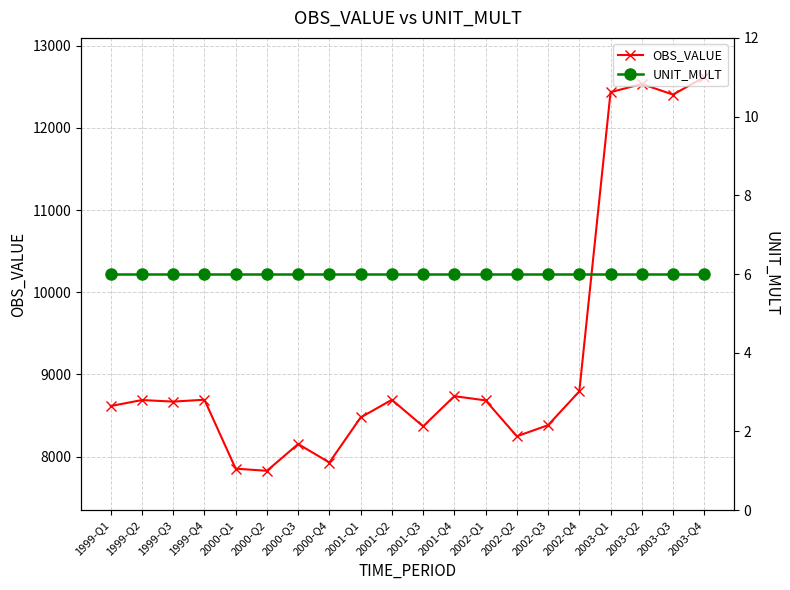

The OBS_VALUE series shows 8369 at 2001-Q3. True or false?

True